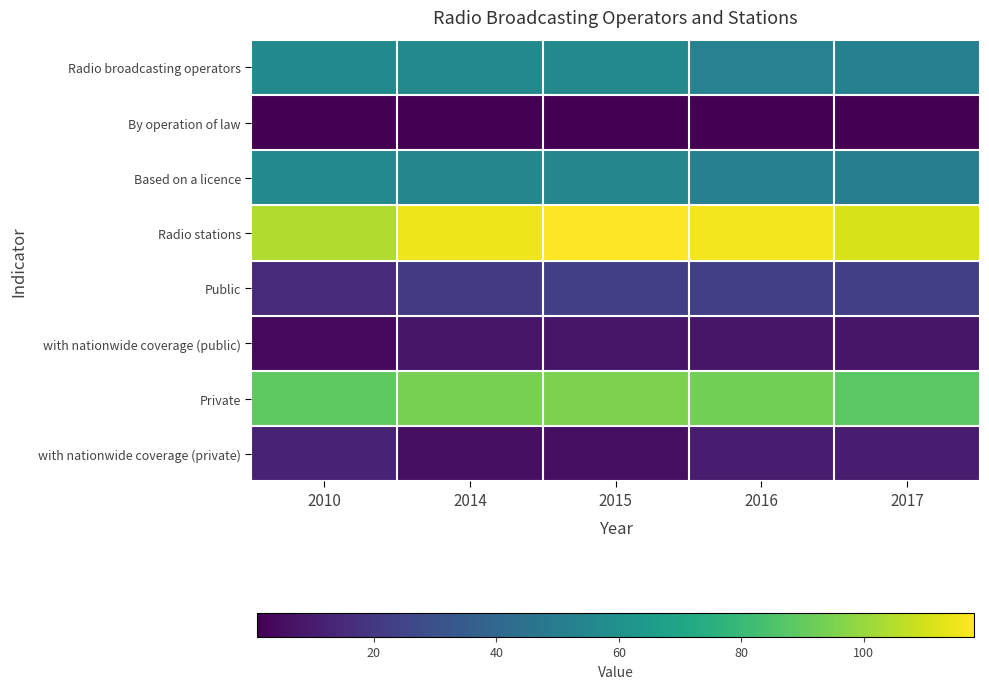

Which category has the lowest value across all series?

2010